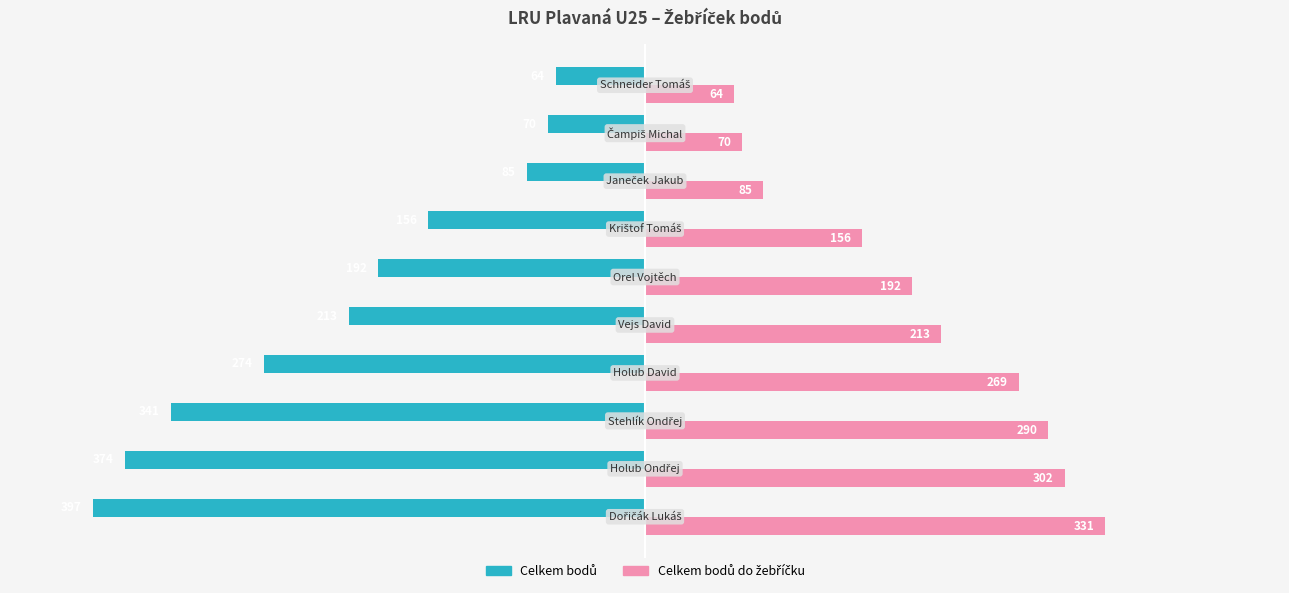

What is the greatest value displayed?

331